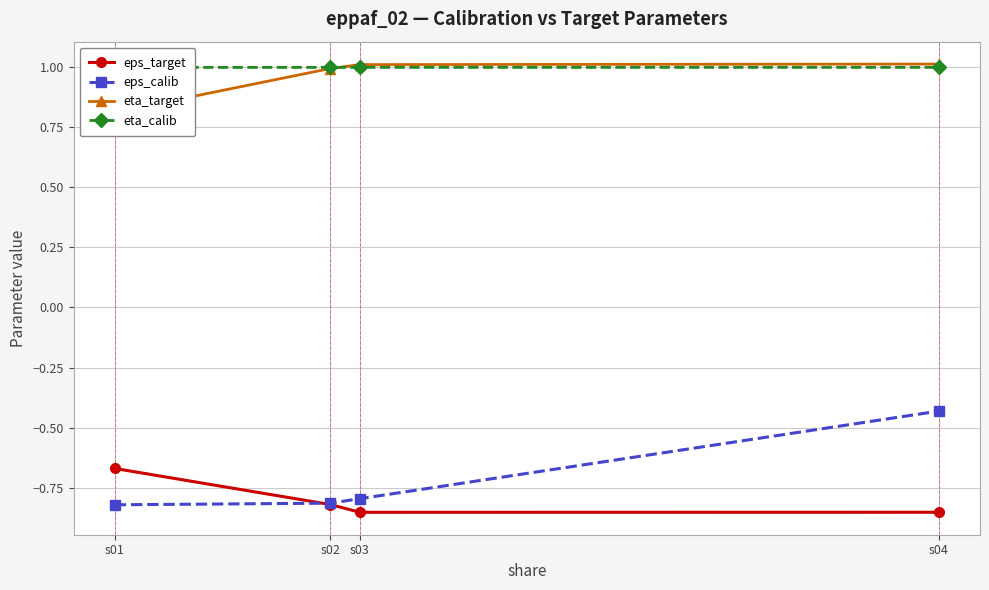

What is the lowest value of the eps_target series?

-0.9